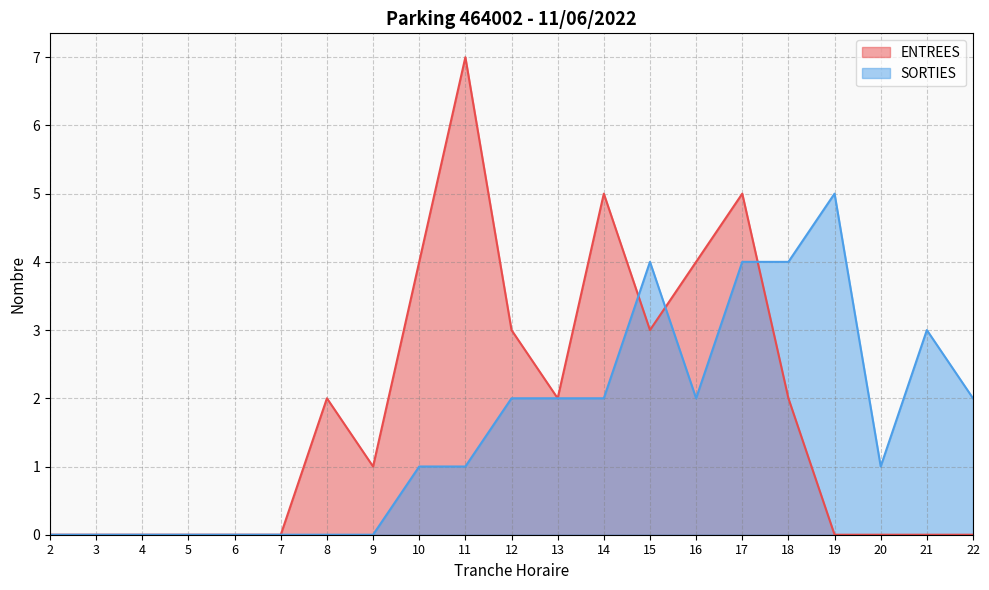

How many times do ENTREES and SORTIES cross each other?

3